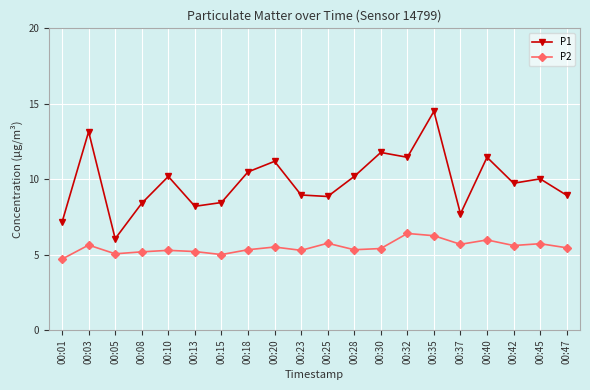

At which category is the sum across all series the highest?

00:35